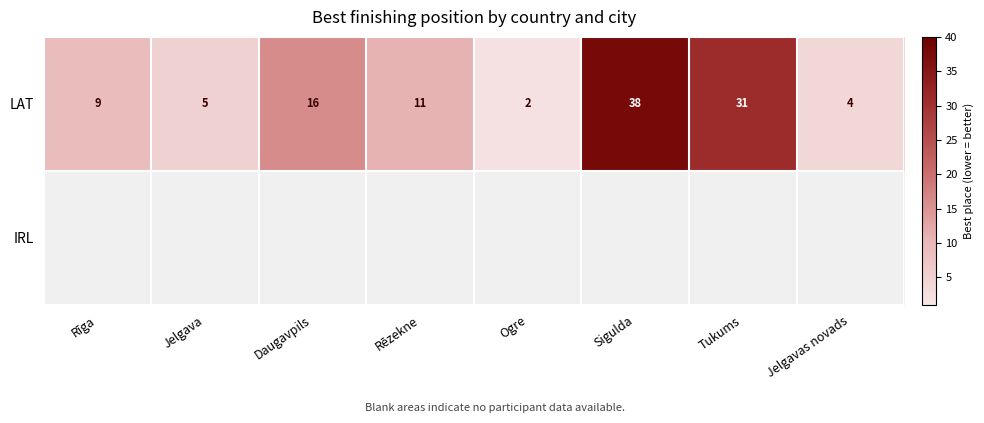

Which has a higher value, Jelgavas novads or Ogre?

Jelgavas novads